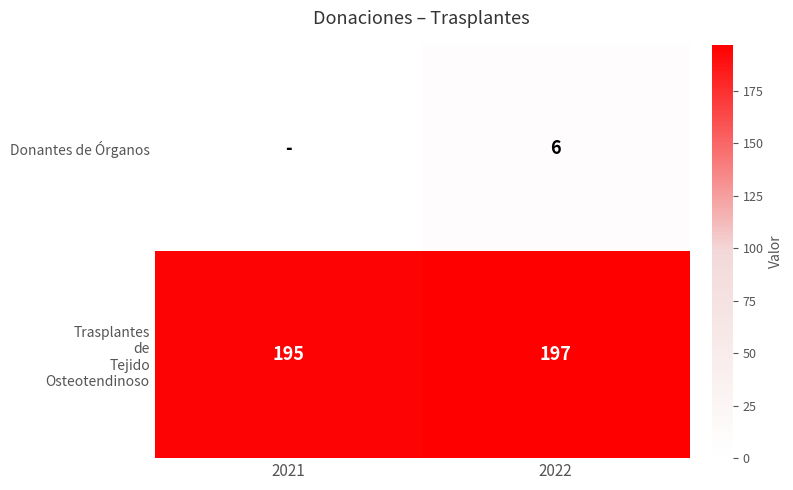

The Donantes de Órganos series shows 4 at 2022. True or false?

False